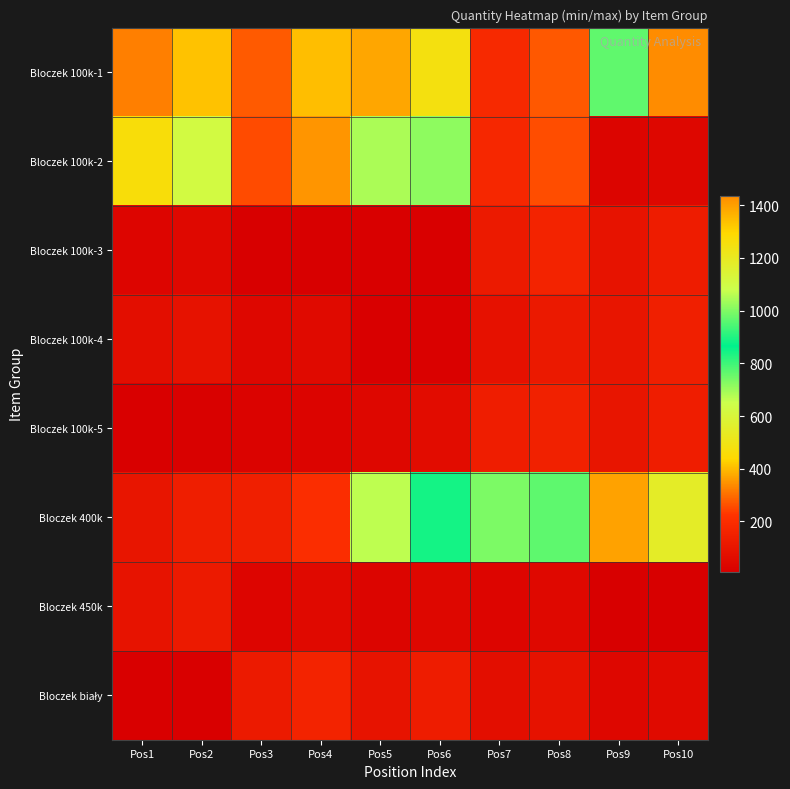

How many distinct data groups are displayed?

8